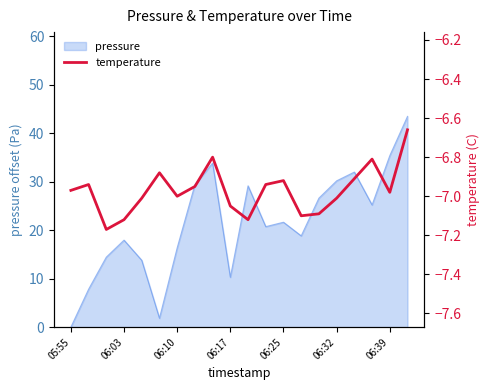

What is the maximum value for pressure?

43.4